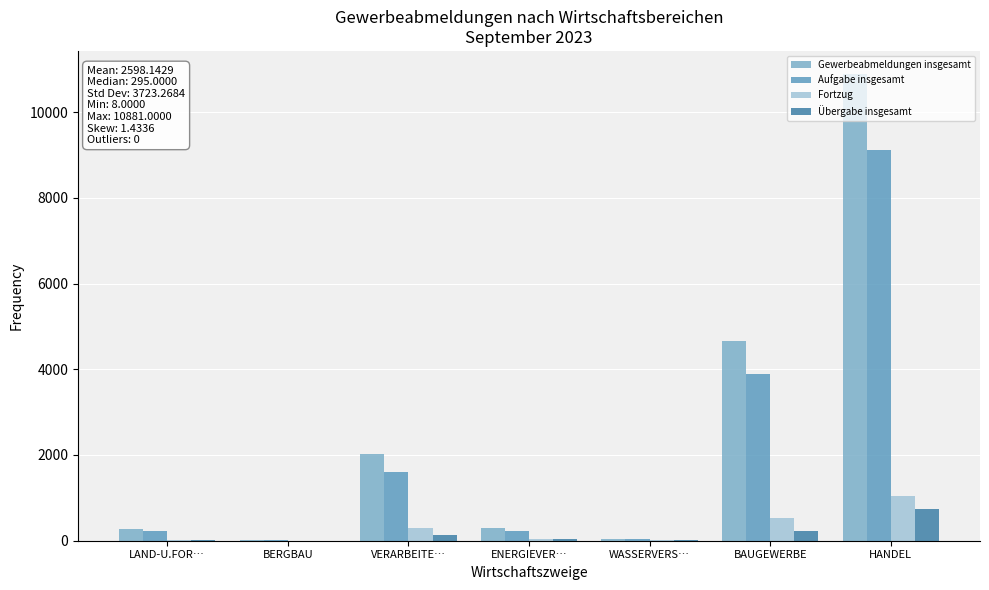

What is the difference between the highest and lowest values at VERARBEITE…?

1897